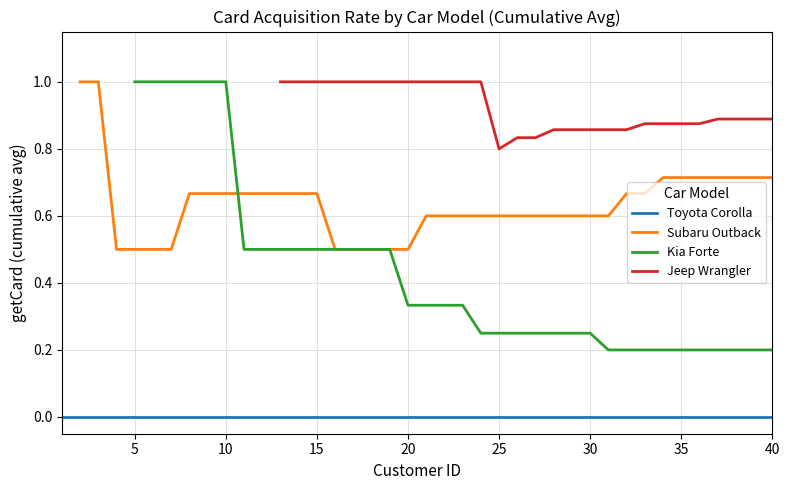

How many positive values does the Subaru Outback series have?

39